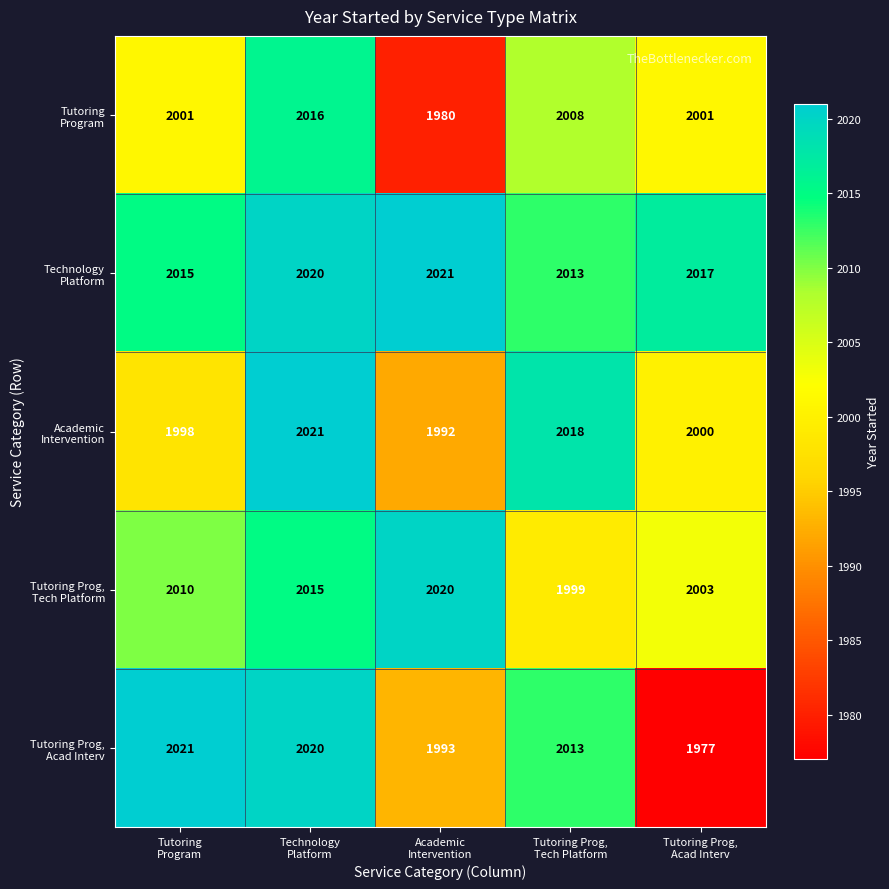

At how many categories does at least one series exceed 1985?

5